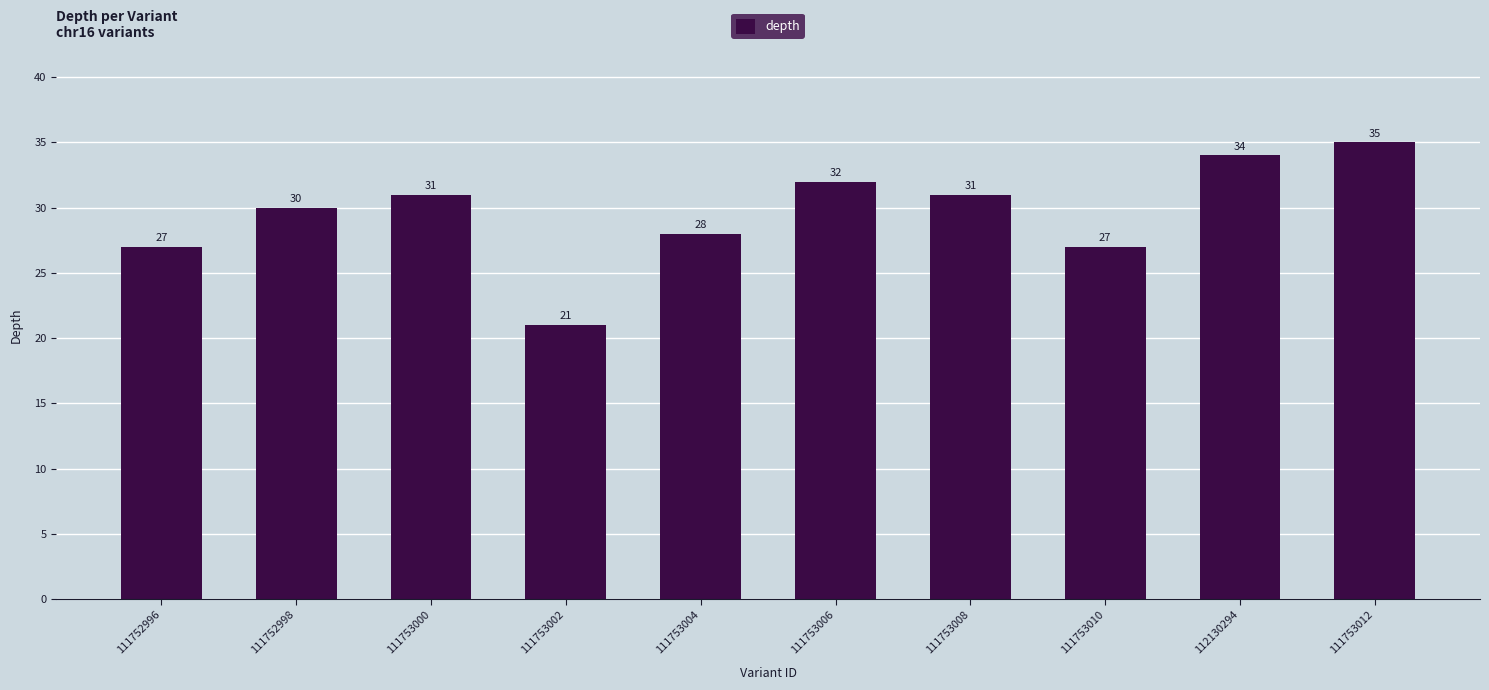

Which has a higher value, 111753006 or 111752998?

111753006